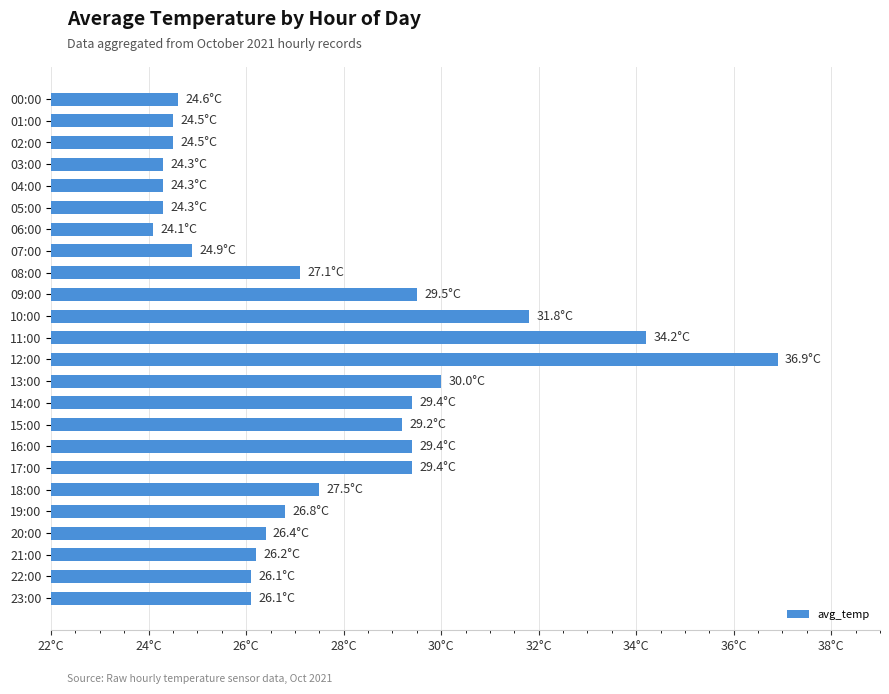

Which category has the highest value across all series?

12:00